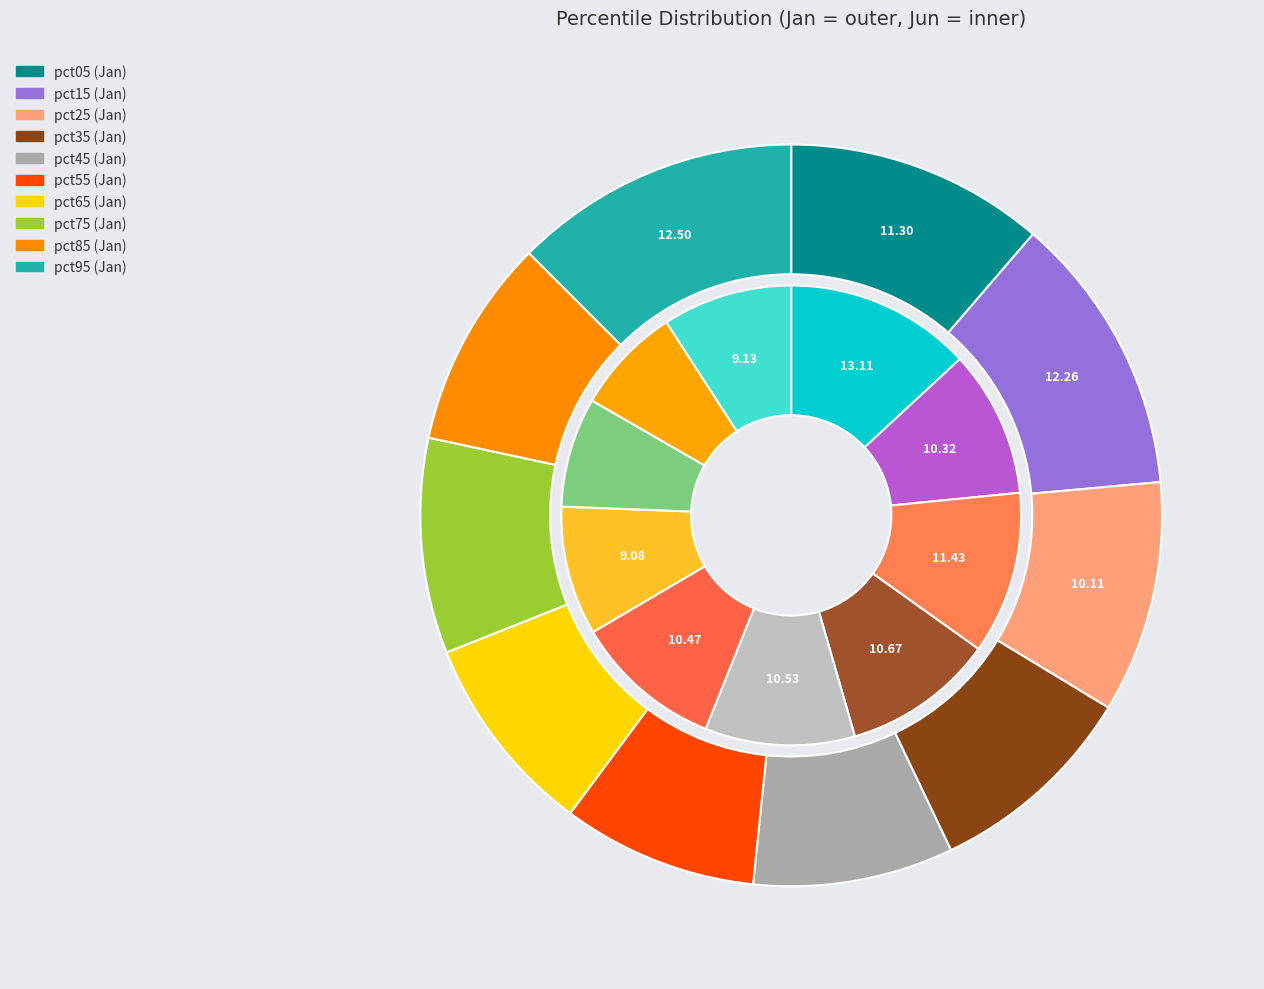

Is there a majority slice in this chart?

No